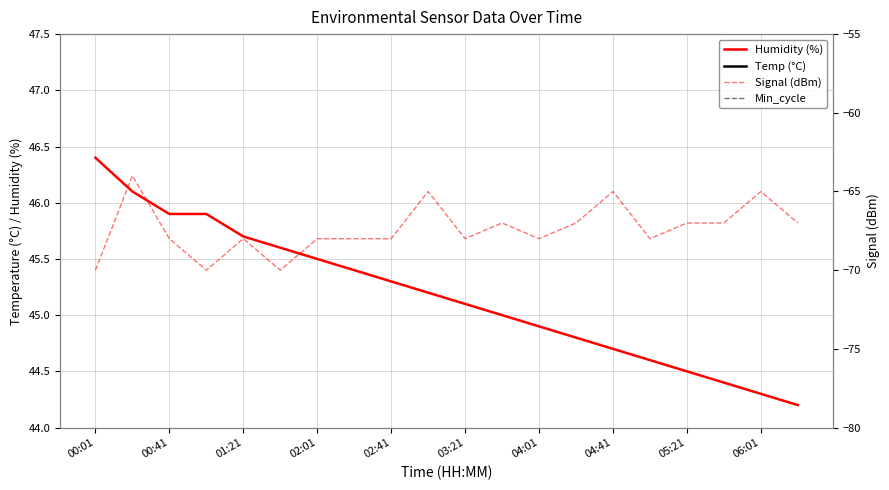

Between 11 and 19, which series saw the biggest shift?

Humidity (%)